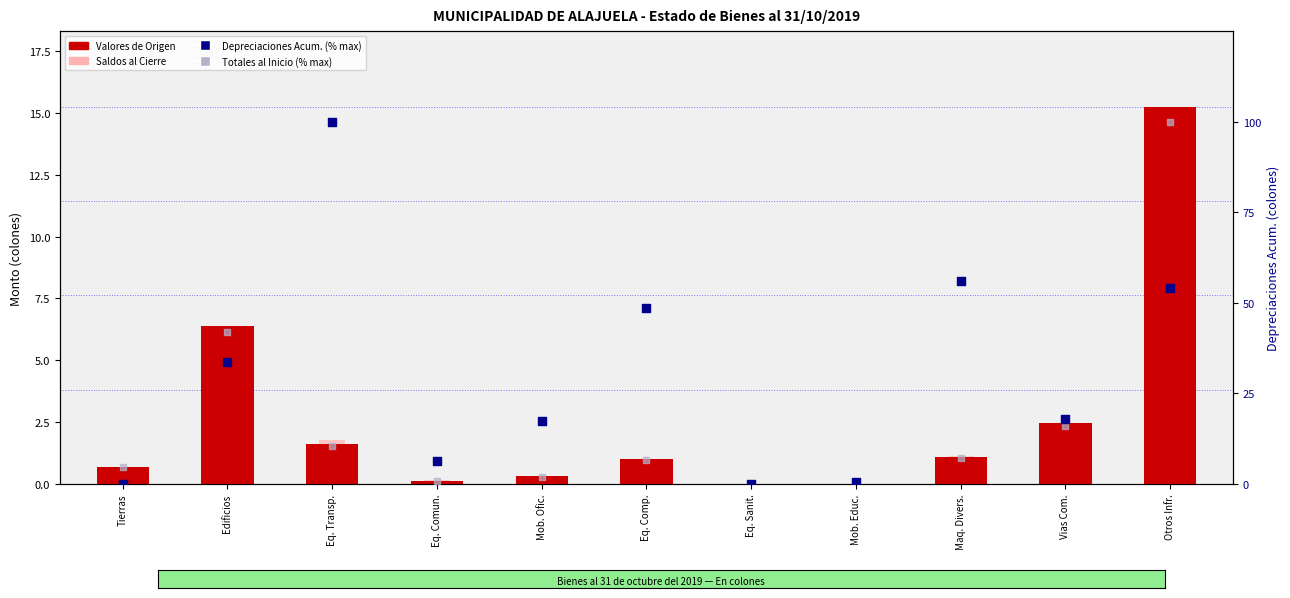

Which series has the largest Y range (max minus min)?

Depreciaciones Acum. (% max)